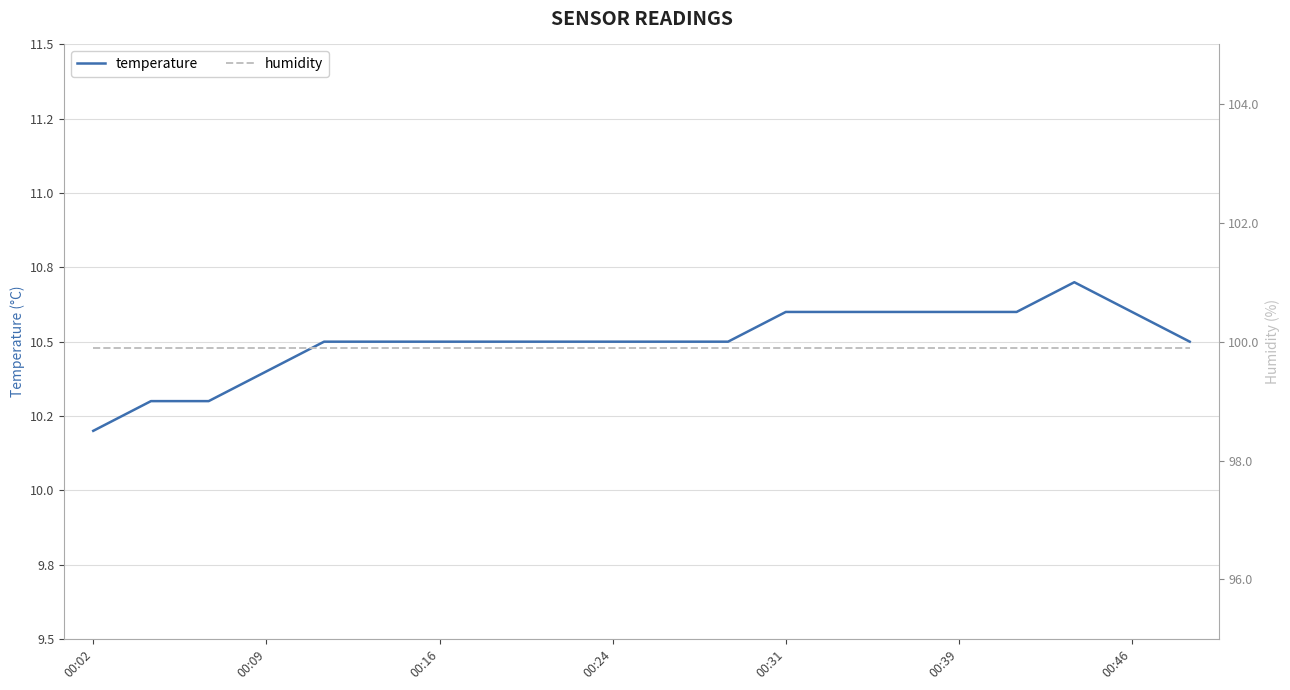

Count the number of data series in this chart.

2